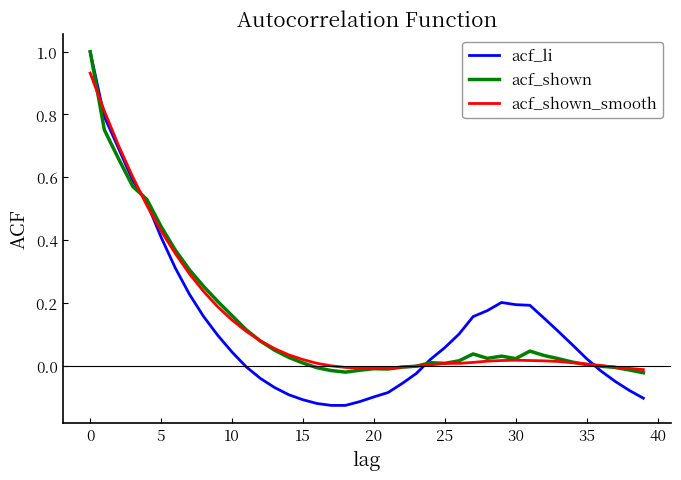

True or false: acf_li and acf_shown intersect in this chart.

True